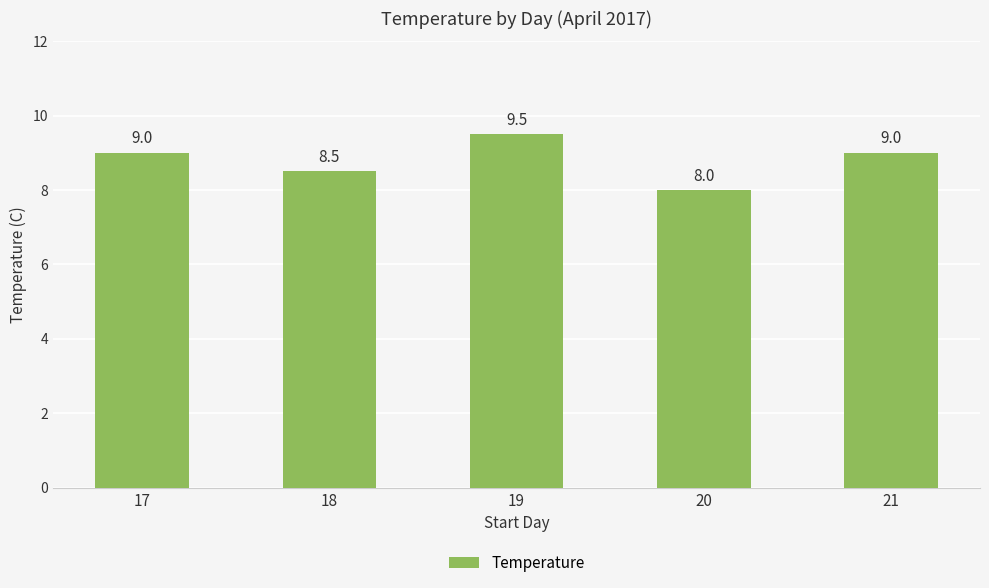

True or false: the data shows 8.0 at 20.

True